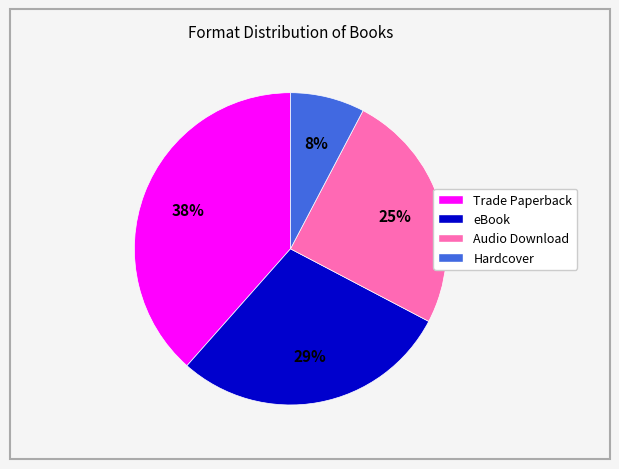

Between Audio Download and eBook, which is larger?

eBook